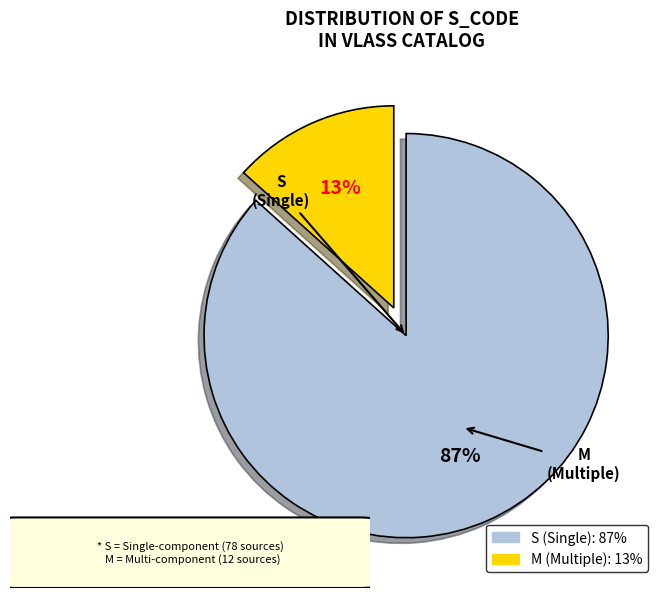

Is it true that S is 75% of the pie?

False